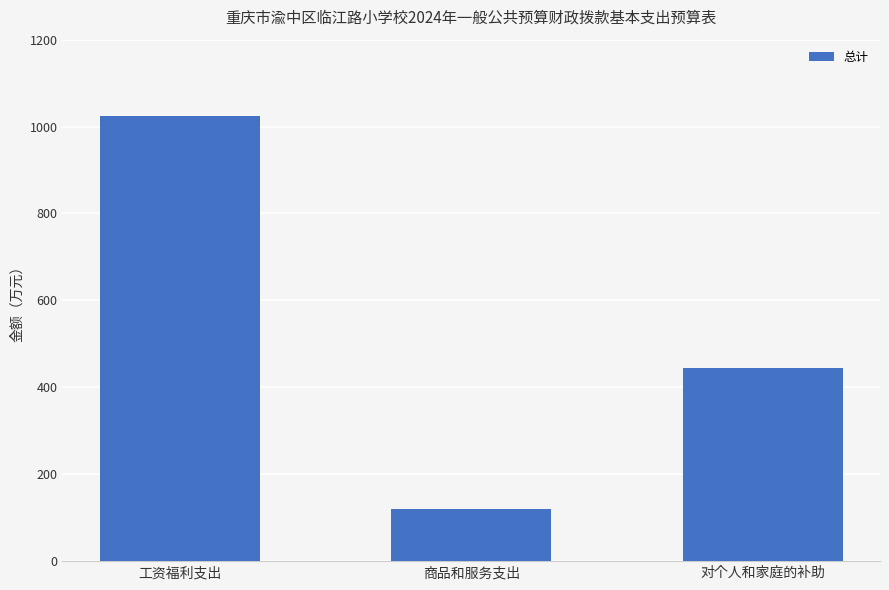

At which label does the data first exceed 443?

工资福利支出